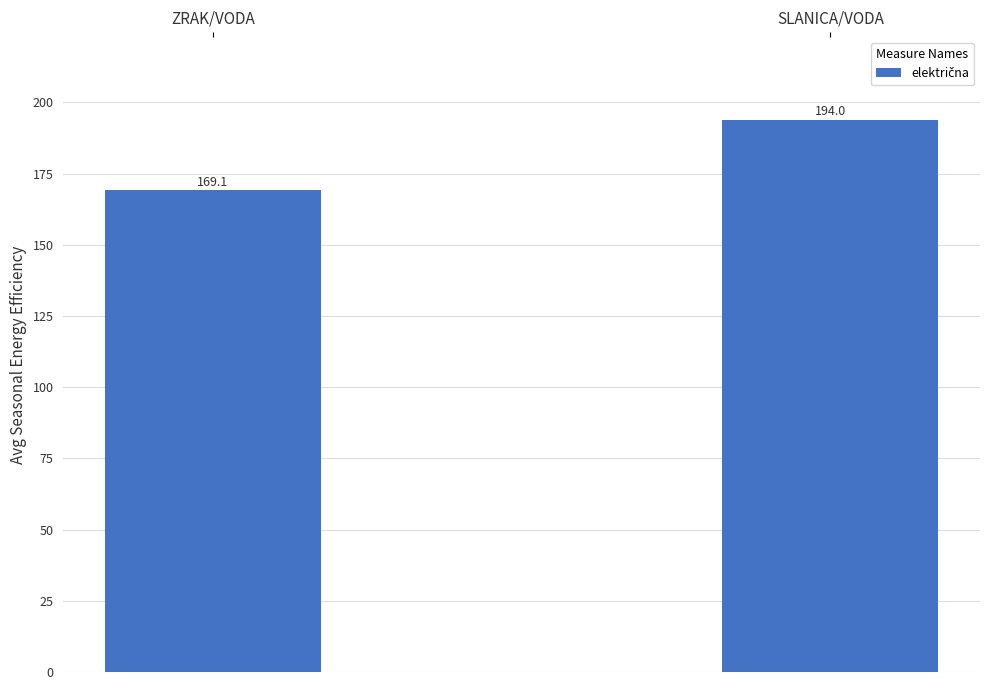

What is the value of the 1st bar from the left?

169.1